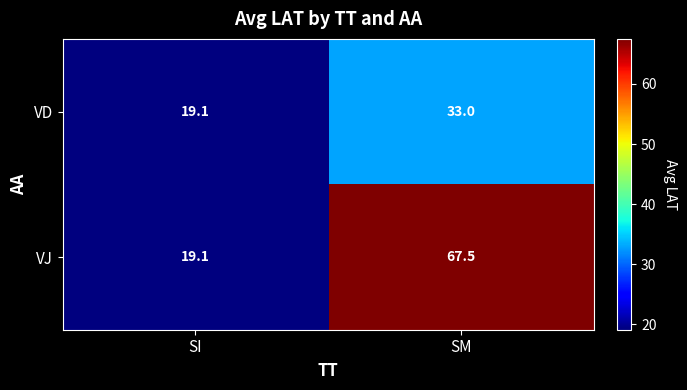

What is the total value across all series at SI?

38.2